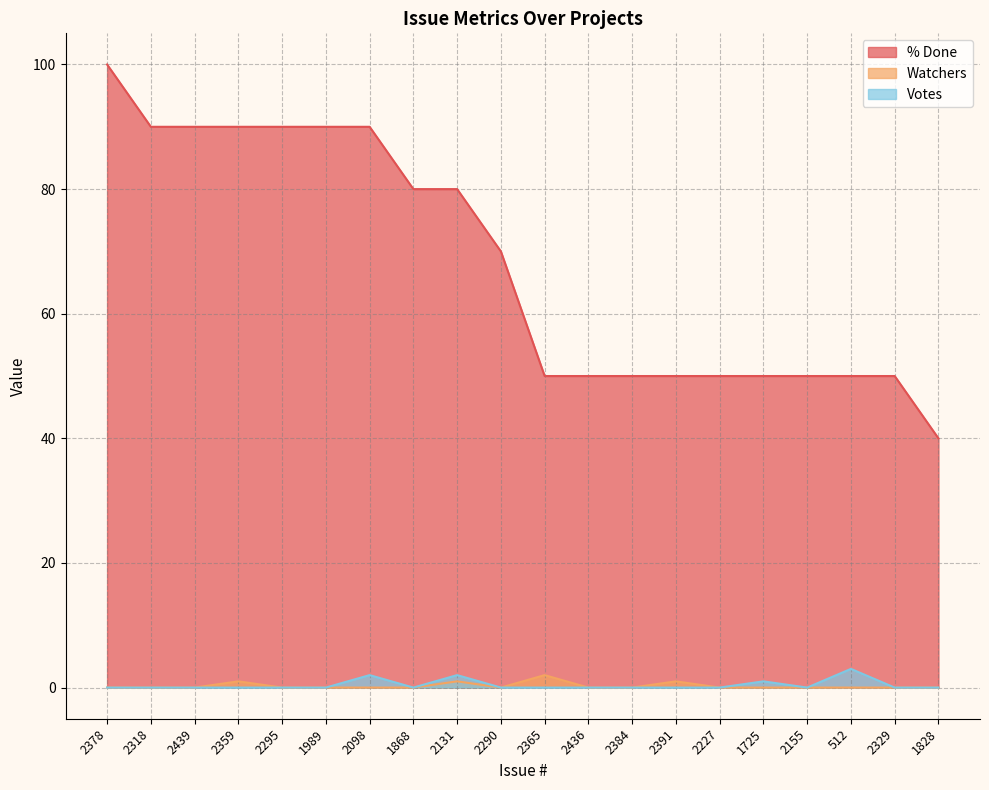

At which label is % Done closest to 70?

2290